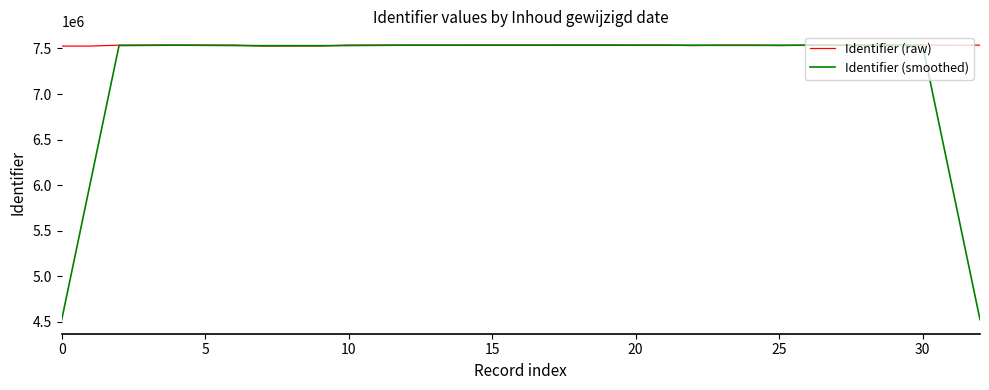

Which series has the largest total across all categories?

Identifier (raw)